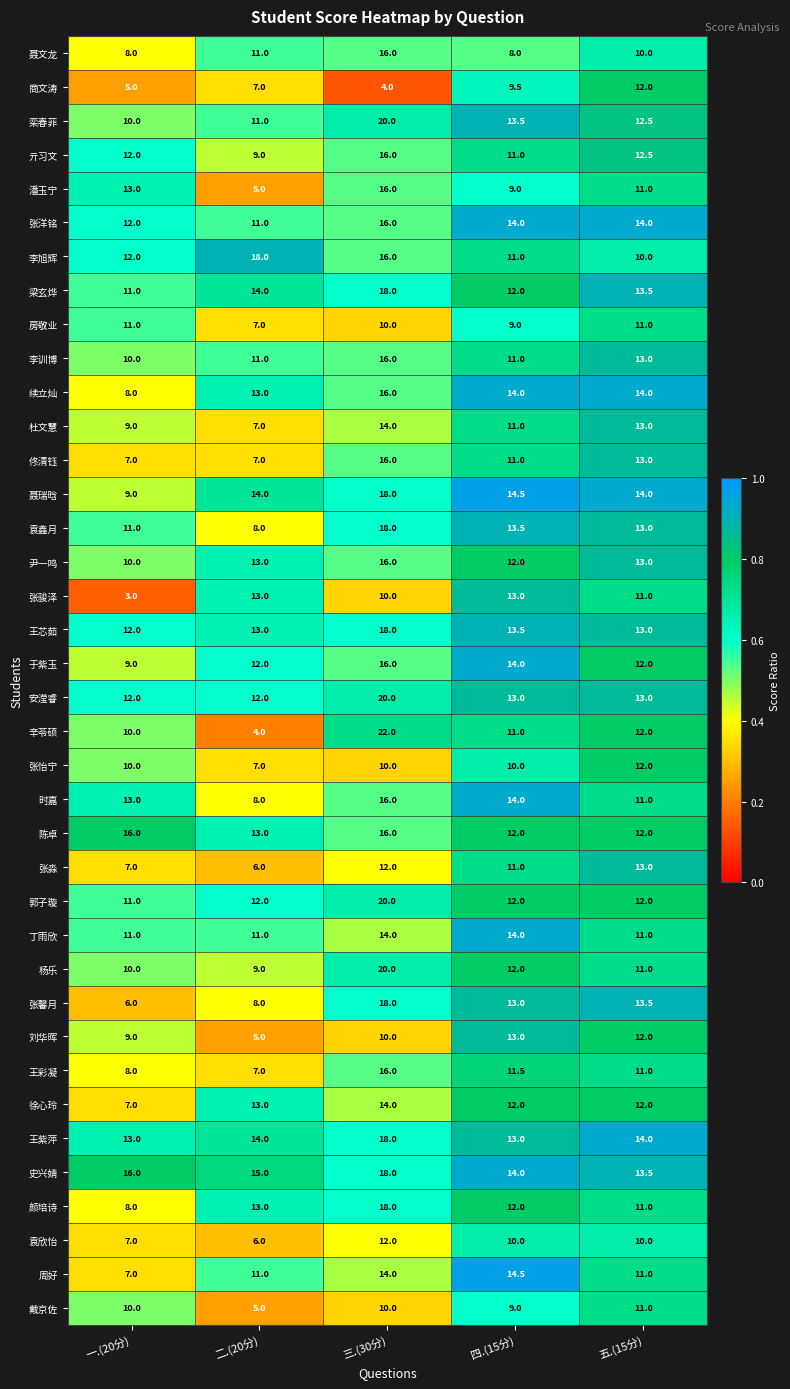

What is the total value across all series at 五.(15分)?

461.5